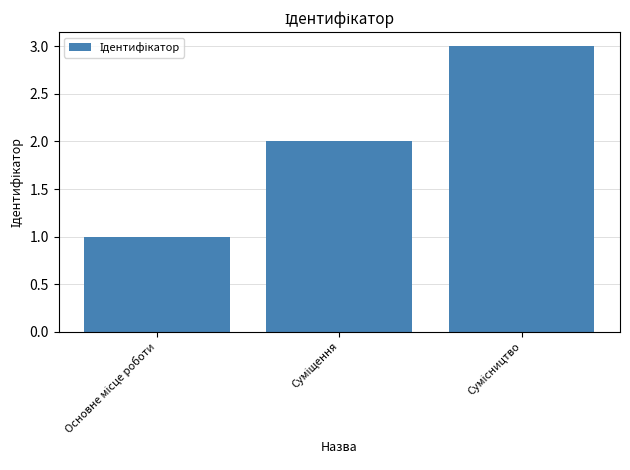

What is the maximum value shown in the chart?

3